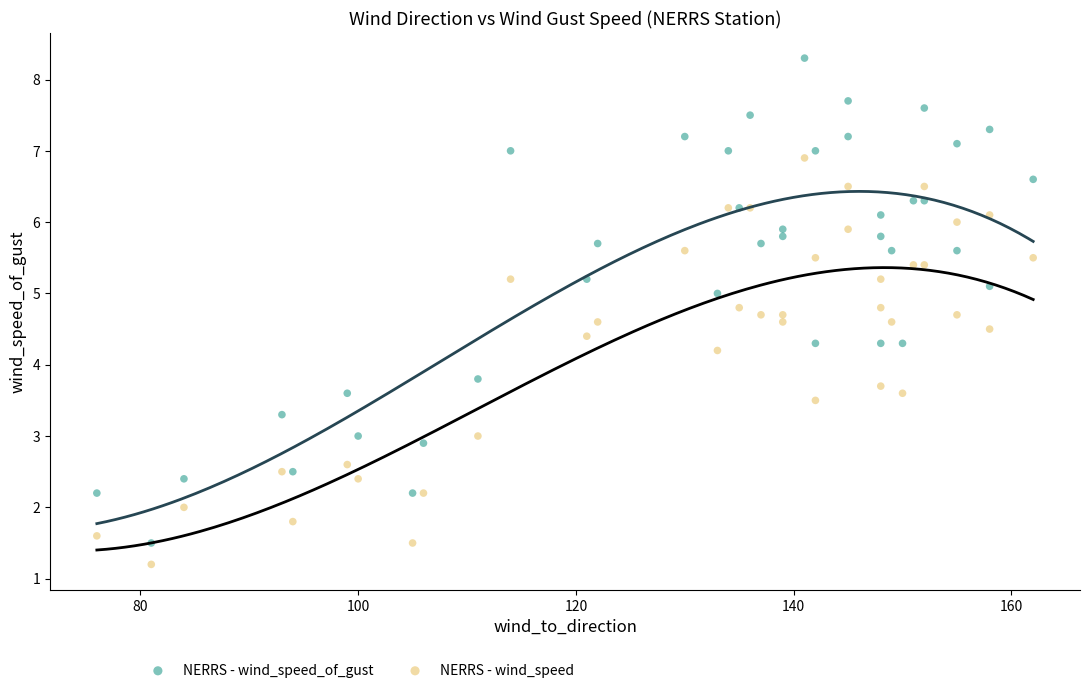

Which series contains the lowest Y value?

NERRS - wind_speed